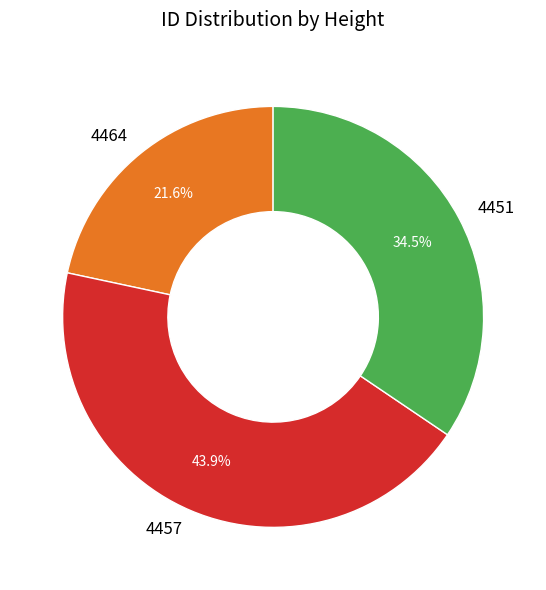

Approximately how many times larger is the value at 4451 compared to 4457?

0.8